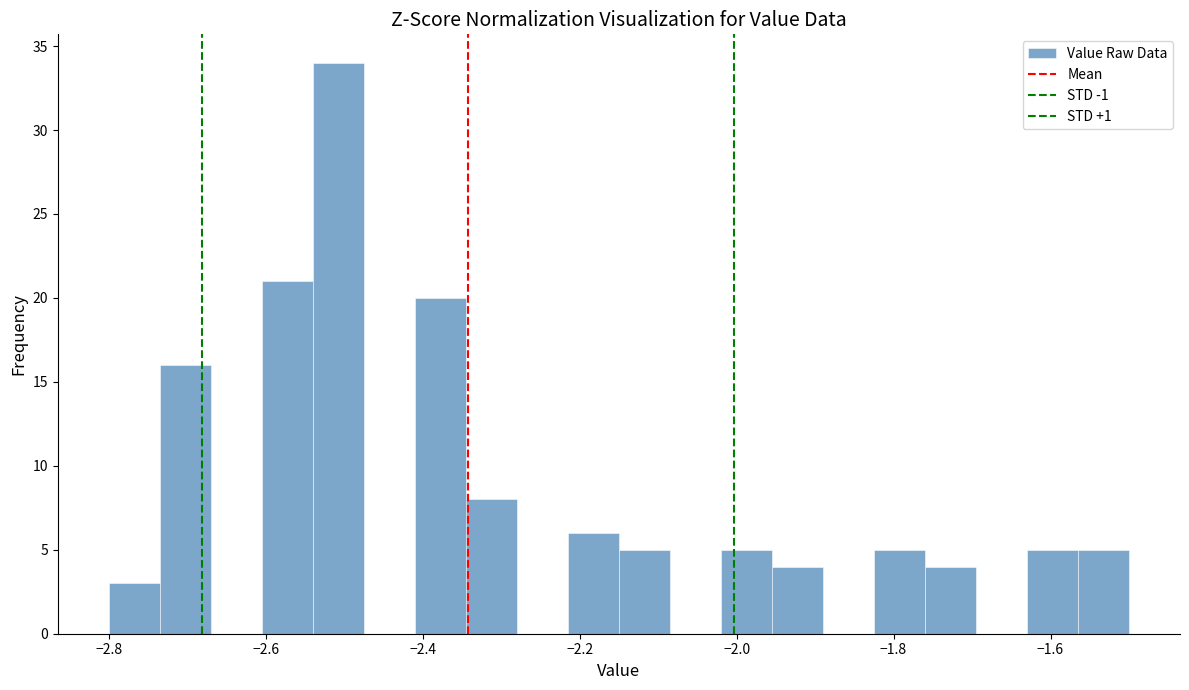

Read against the x-axis, roughly where is the centre of the tallest bar?

-2.50